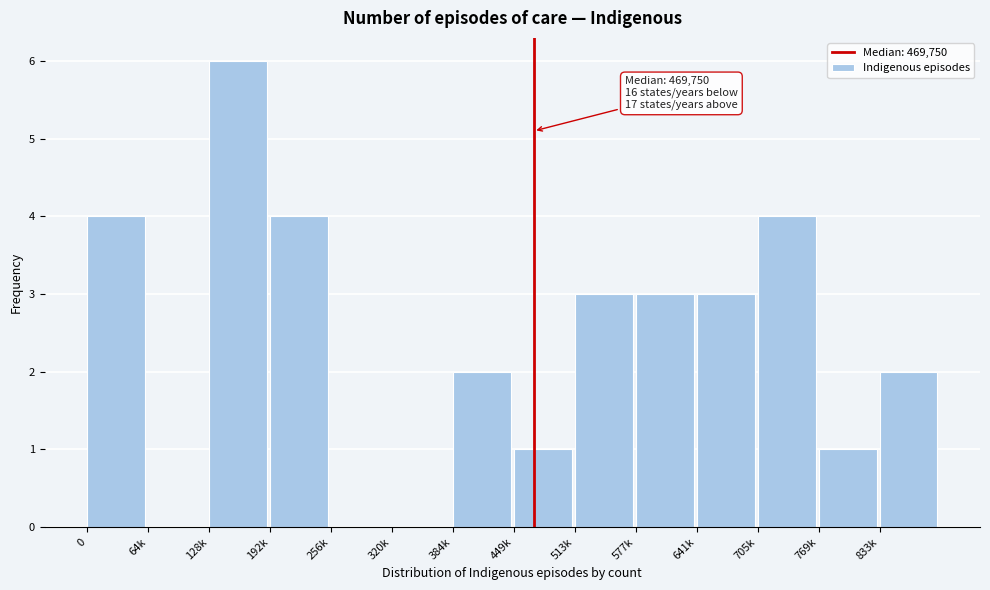

Reading left to right, transcribe all the data shown in this chart.

0=4	64k=0	128k=6	192k=4	256k=0	320k=0	384k=2	449k=1	513k=3	577k=3	641k=3	705k=4	769k=1	833k=2